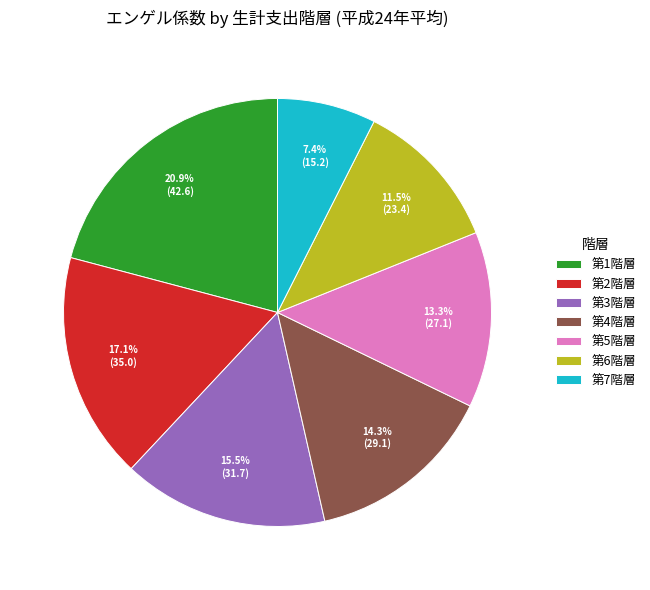

How many segments does this pie chart have?

7